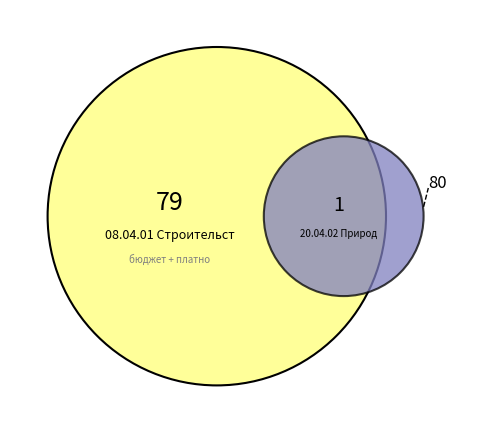

What percentage is the 08.04.01 Строительство slice, to the nearest percent?

99%